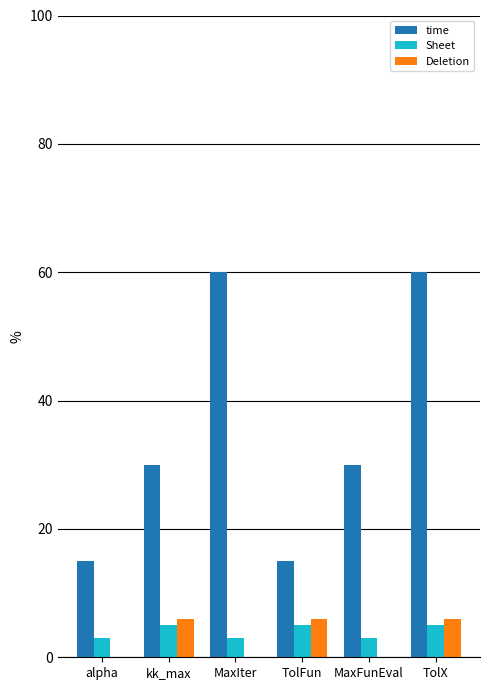

What is the highest value of the Deletion series?

6